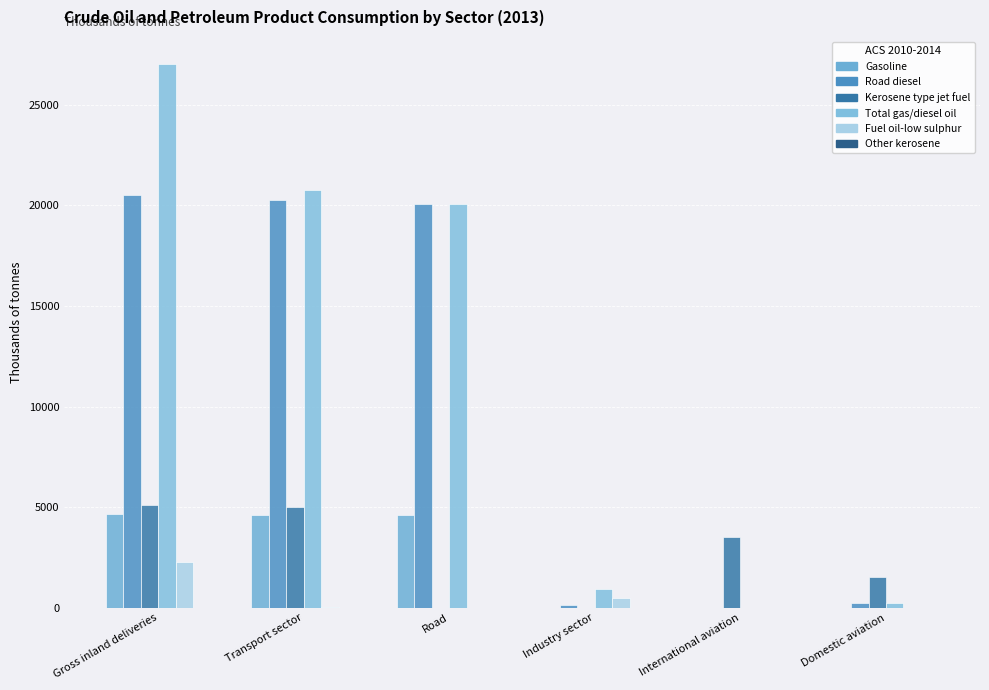

What is the greatest value displayed?

27013